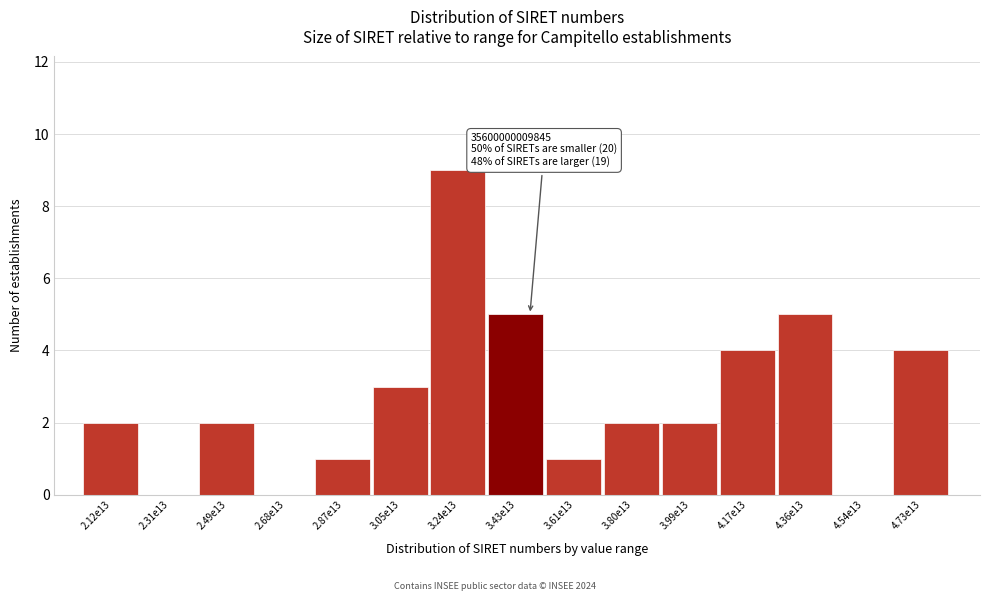

Reading left to right, extract all data points from this chart.

2.12e13=2	2.31e13=0	2.49e13=2	2.68e13=0	2.87e13=1	3.05e13=3	3.24e13=9	3.43e13=5	3.61e13=1	3.80e13=2	3.99e13=2	4.17e13=4	4.36e13=5	4.54e13=0	4.73e13=4